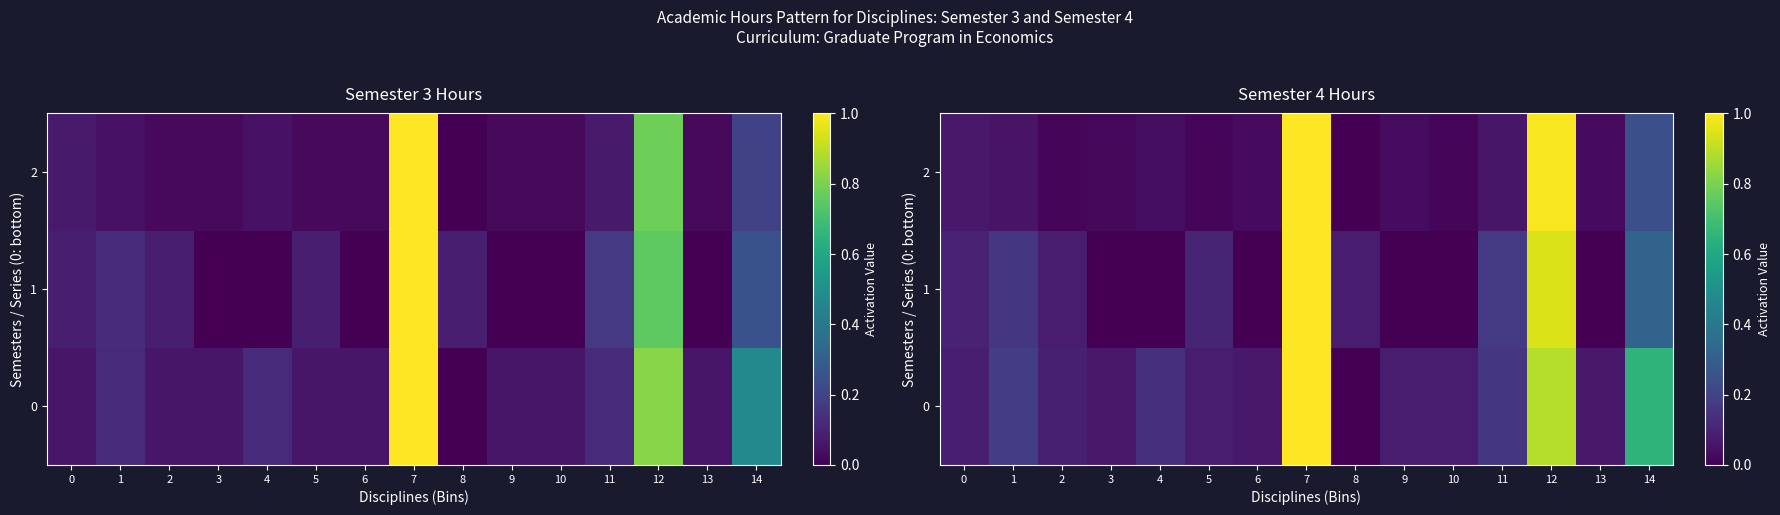

Where is row_0 nearest to the value 0?

8